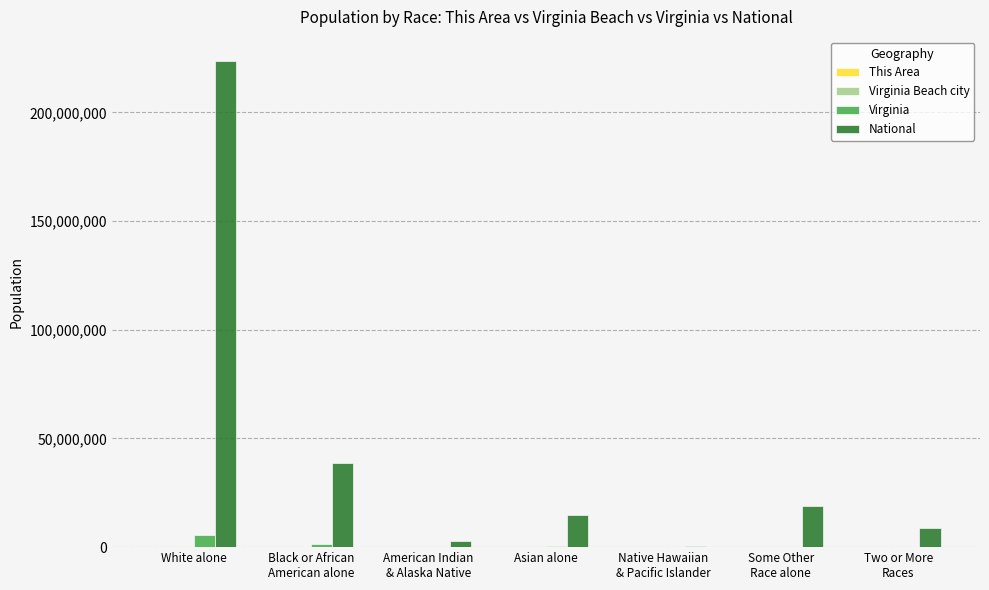

What is the highest value of the National series?

223553265